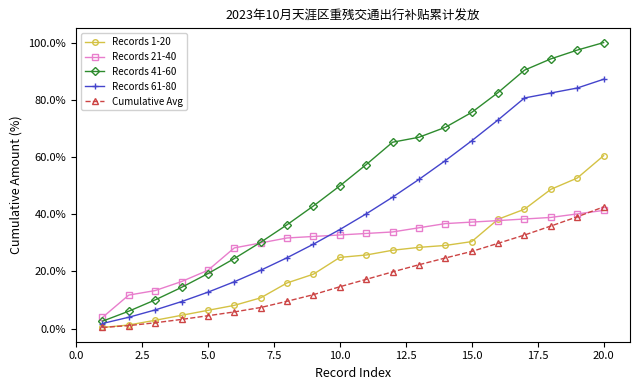

Reading left to right, list all the values displayed in this chart.

Records 1-20: 0.4	1.3	3.0	4.7	6.4	8.2	10.8	16.0	19.1	24.9	25.8	27.4	28.4	29.1	30.4	38.3	41.8	48.7	52.7	60.5
Records 21-40: 3.9	11.8	13.3	16.5	20.4	28.2	30.0	31.7	32.2	32.8	33.3	33.8	35.3	36.7	37.3	37.8	38.3	38.9	40.1	41.4
Records 41-60: 2.6	6.1	10.1	14.5	19.3	24.5	30.2	36.3	42.9	49.9	57.4	65.2	66.9	70.4	75.6	82.5	90.4	94.3	97.4	100.0
Records 61-80: 1.8	4.0	6.6	9.5	12.8	16.4	20.4	24.8	29.6	34.7	40.1	46.0	52.2	58.8	65.7	73.0	80.6	82.4	84.1	87.2
Cumulative Avg: 0.4	1.1	2.1	3.3	4.5	5.9	7.4	9.6	11.9	14.7	17.3	19.9	22.4	24.7	27.0	29.8	32.7	35.9	39.1	42.6